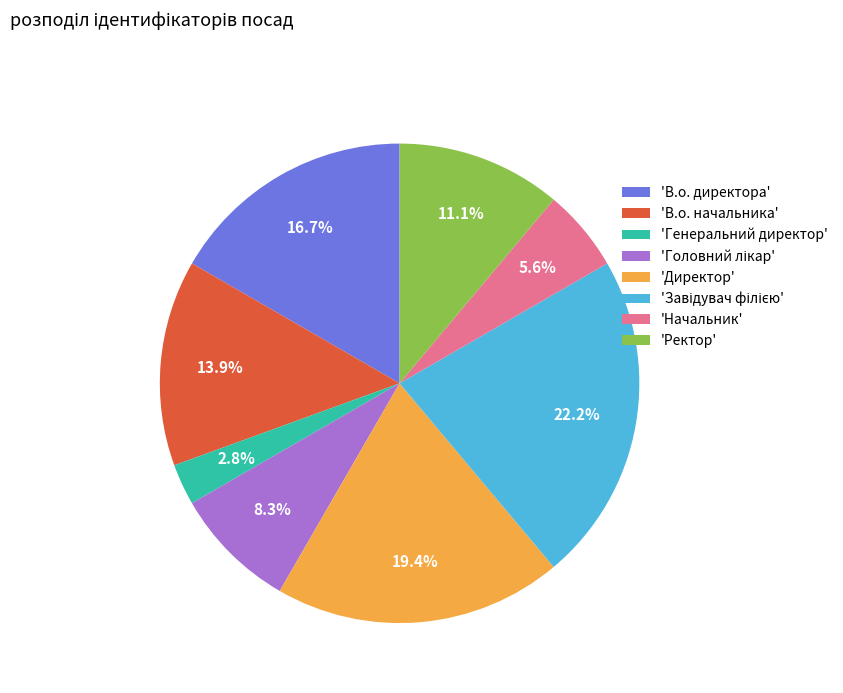

Is 'Директор' the majority of the pie?

No